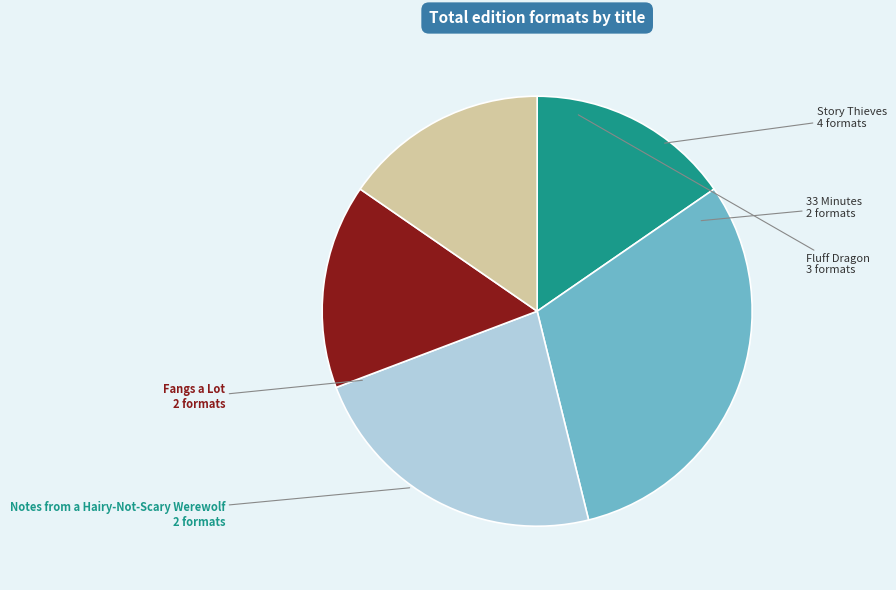

How many segments does this pie chart have?

5